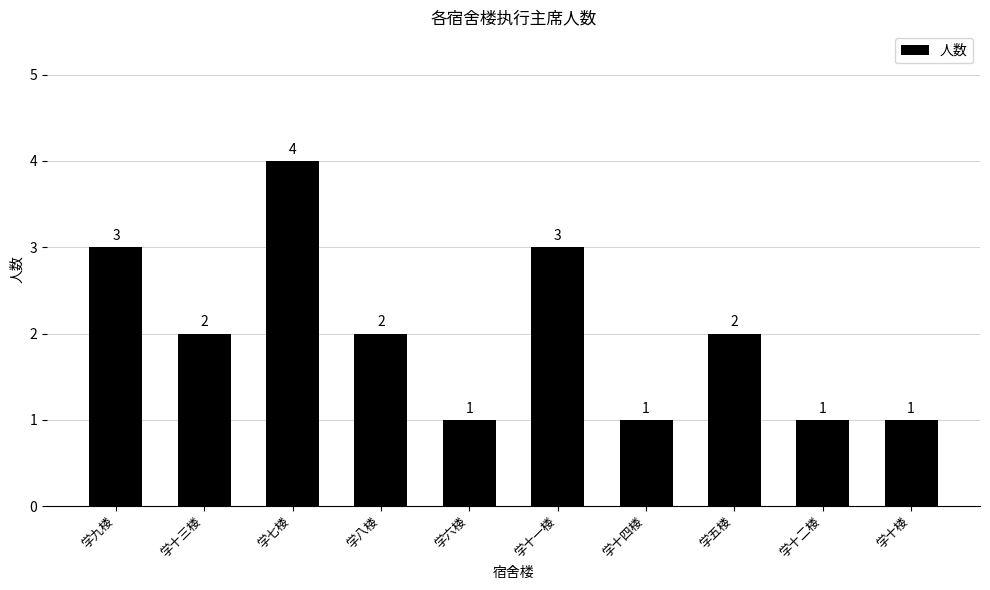

Reading left to right, what are all the values shown in this chart?

3	2	4	2	1	3	1	2	1	1